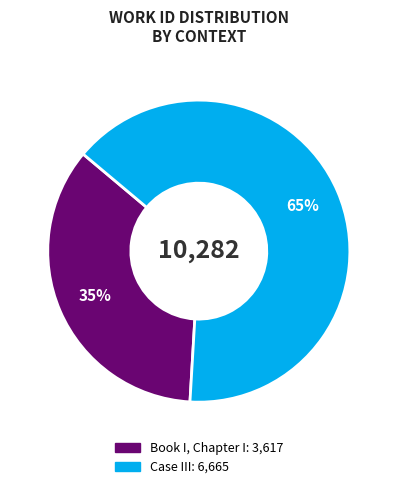

Approximately how many times larger is the value at Book I, Chapter I compared to Case III?

0.5